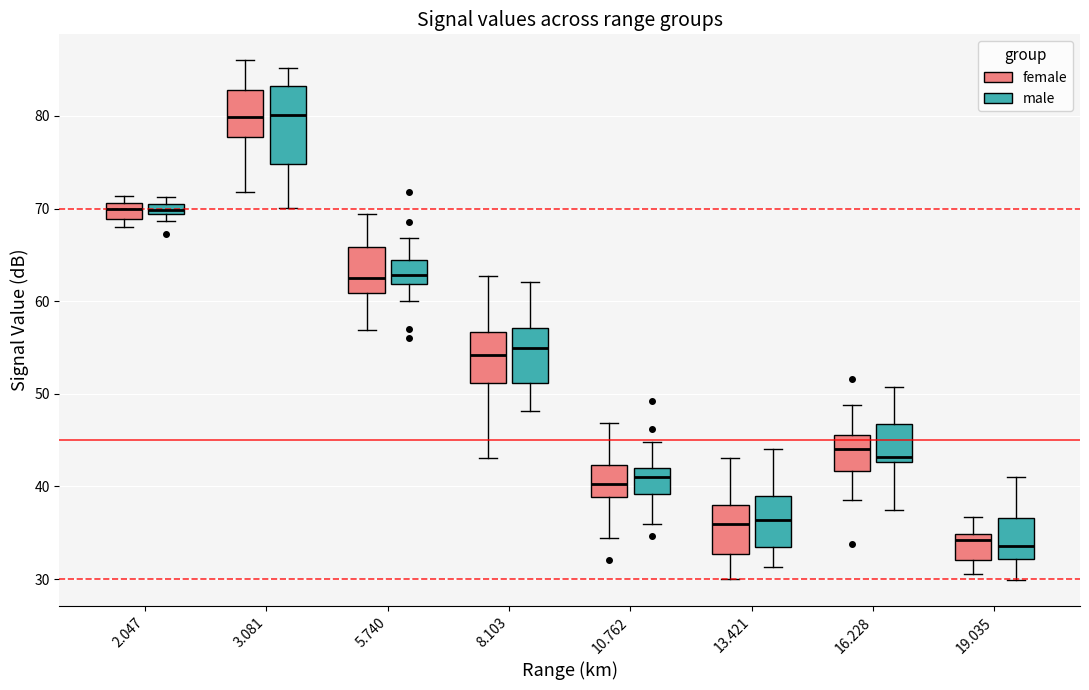

Which box is the tallest, from its lower edge to its upper edge?

3.081 (male)